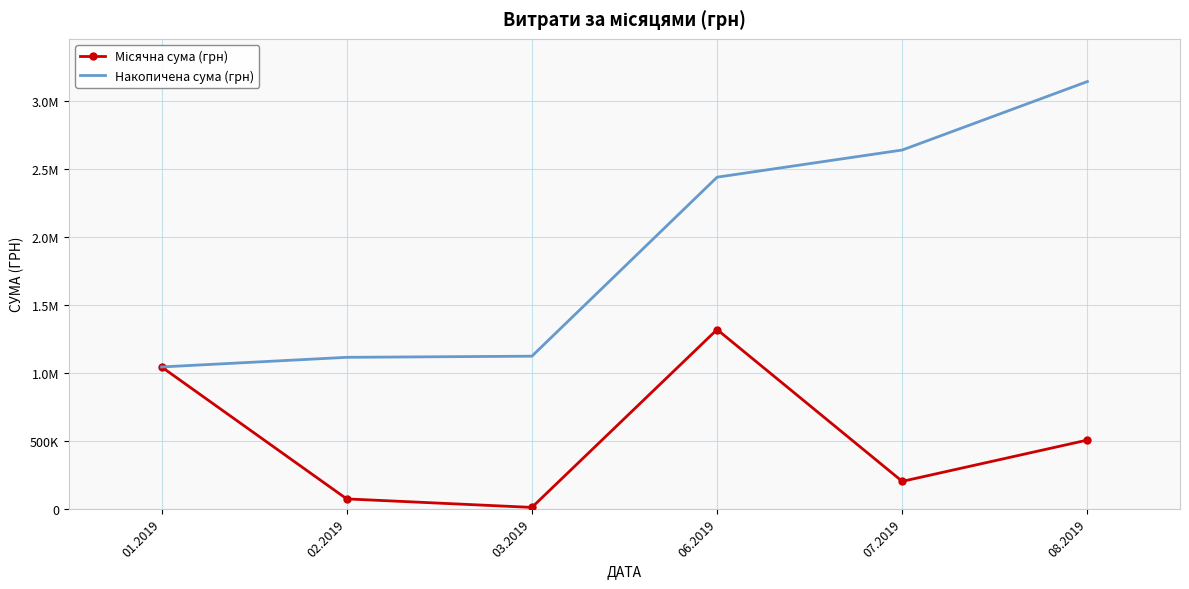

True or false: Накопичена сума (грн) has more than 2 points higher than both neighbors.

False